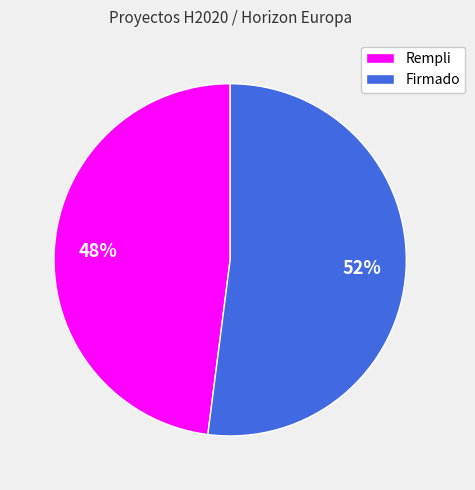

Is it true that Firmado is 42% of the pie?

False